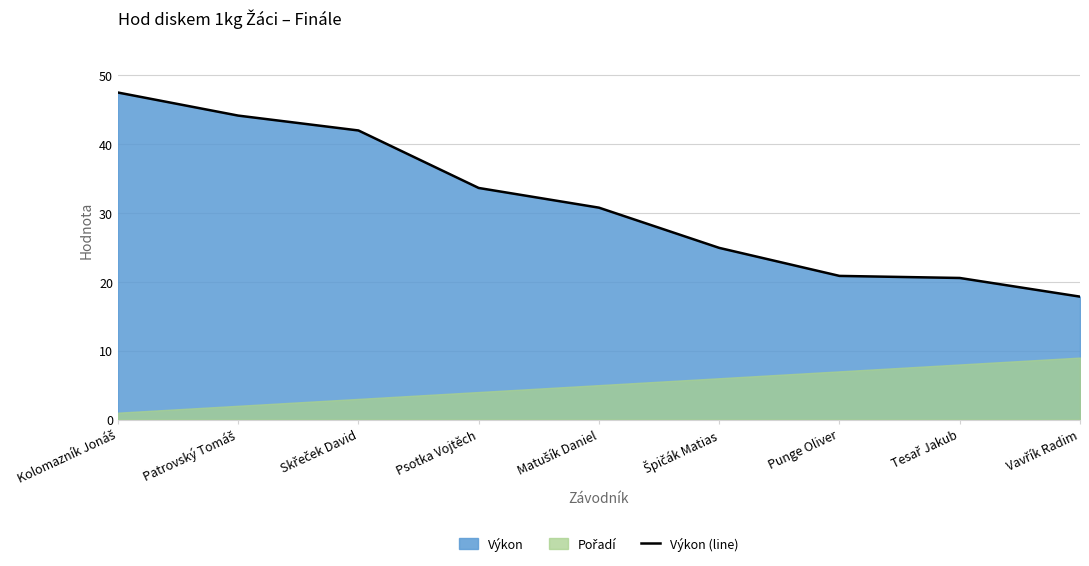

What is the change in value from Špičák Matias to Tesař Jakub?

-4.4